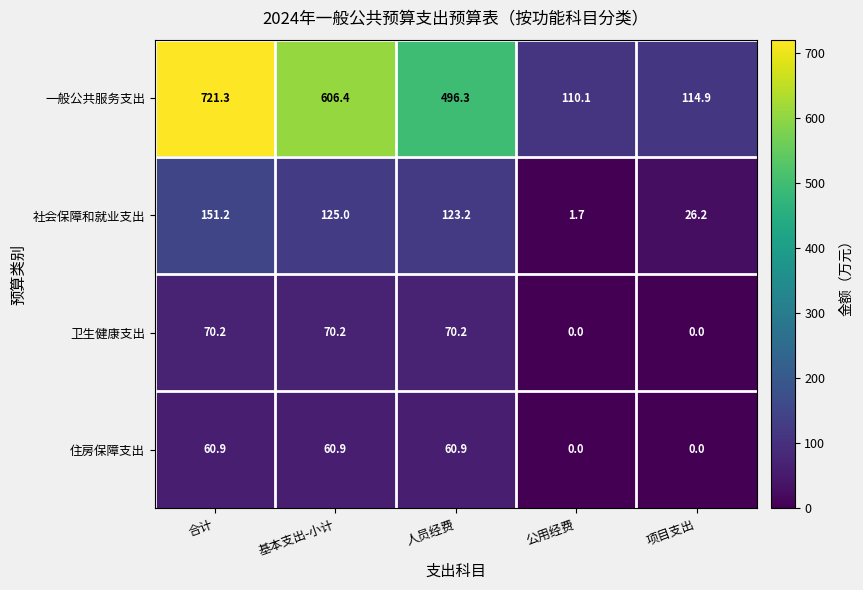

How many categories are shown in the chart?

5